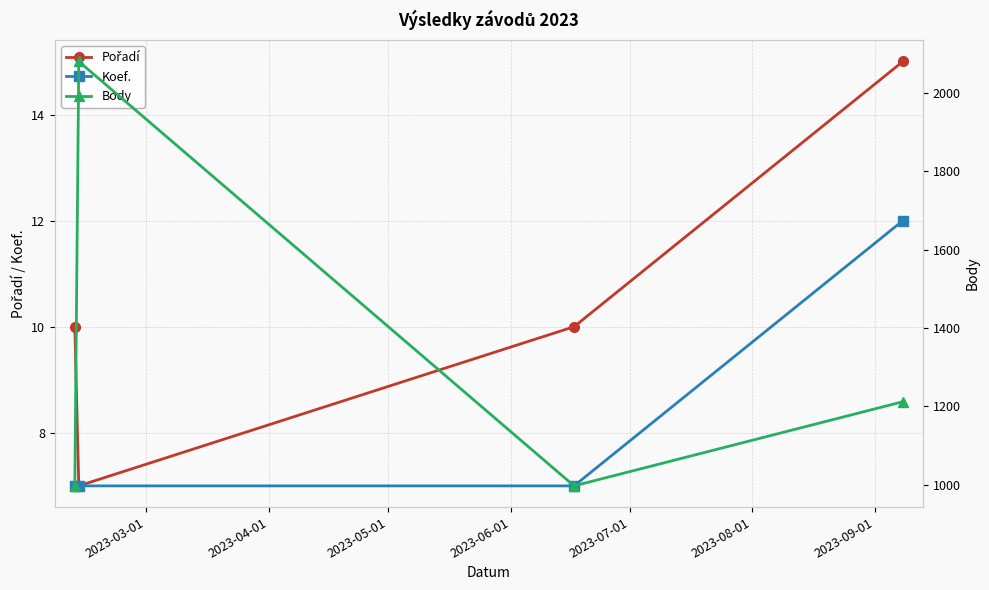

How many interior local valleys does the Pořadí series have?

1